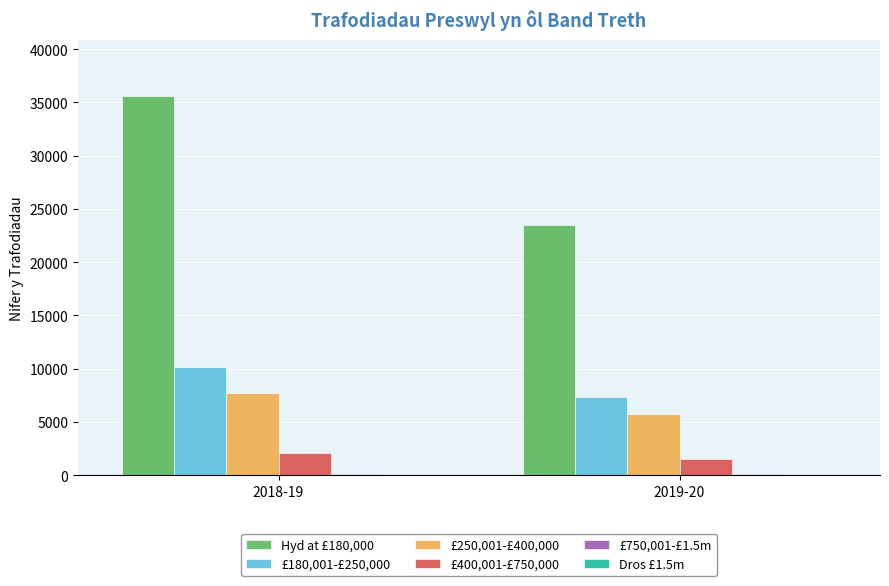

Which series has the widest spread of values?

Hyd at £180,000